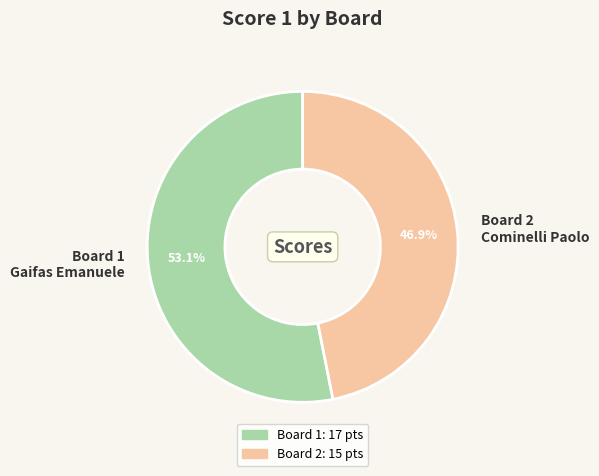

What is the majority slice?

Board 1 Gaifas Emanuele